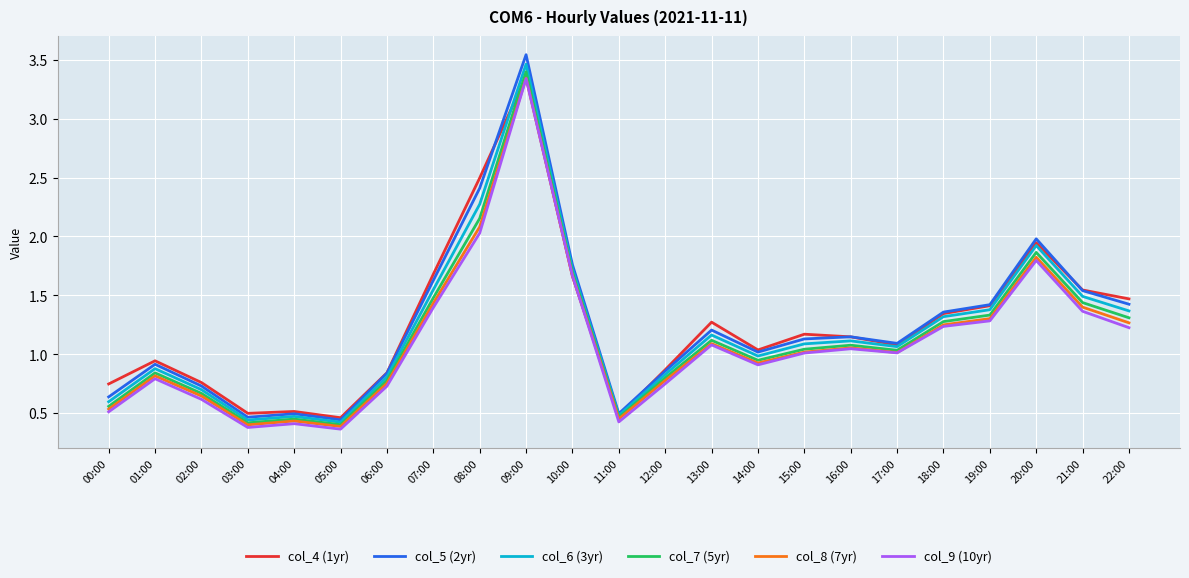

How many categories are shown in the chart?

23